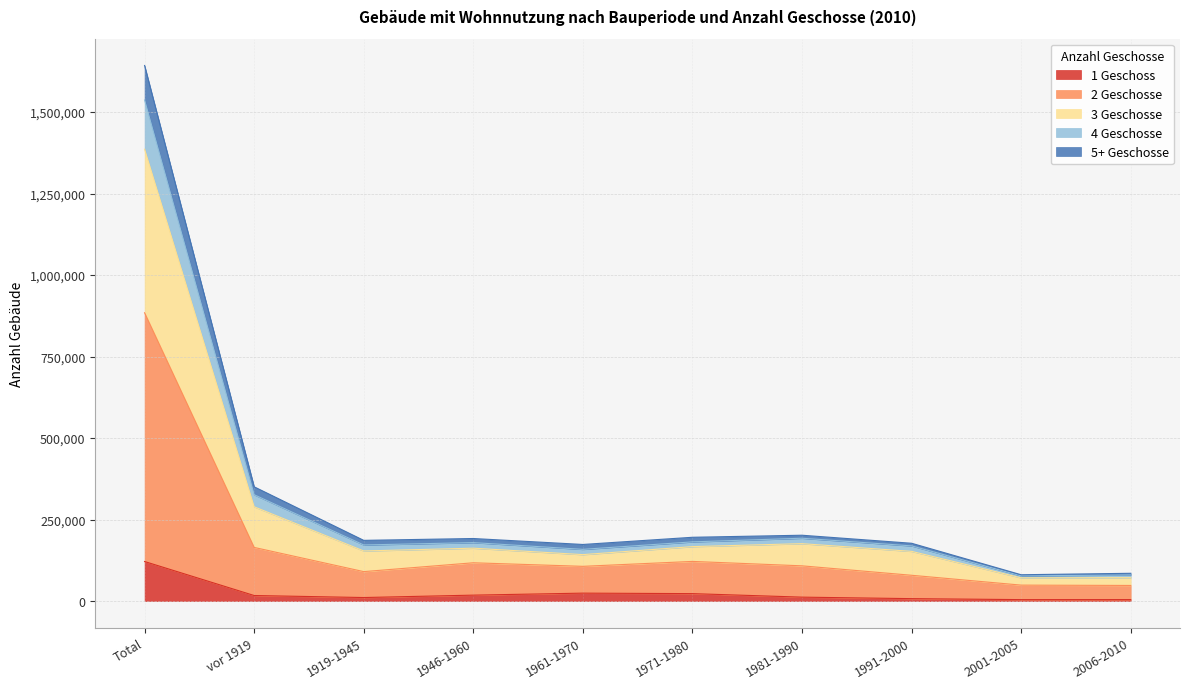

At which category is the sum across all series the highest?

Total